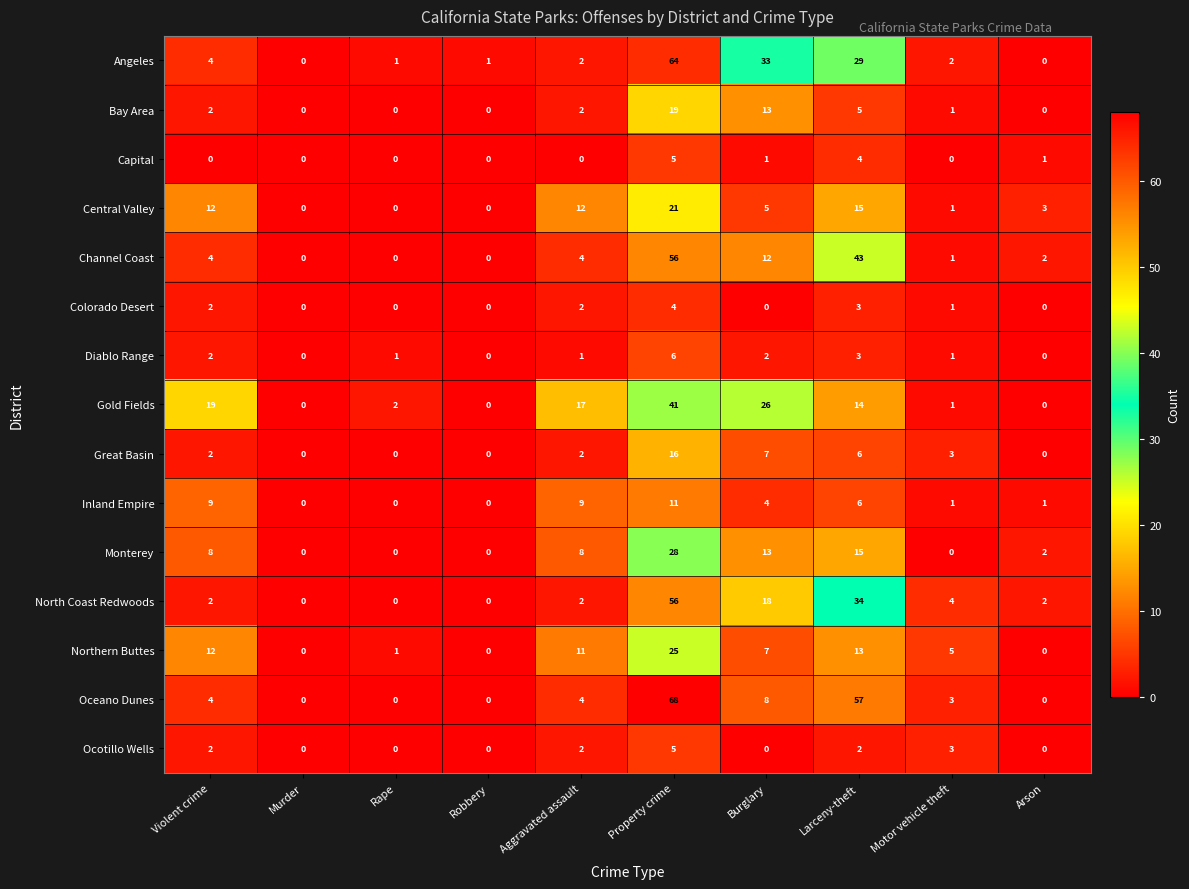

The Diablo Range series shows 0 at Arson. True or false?

True